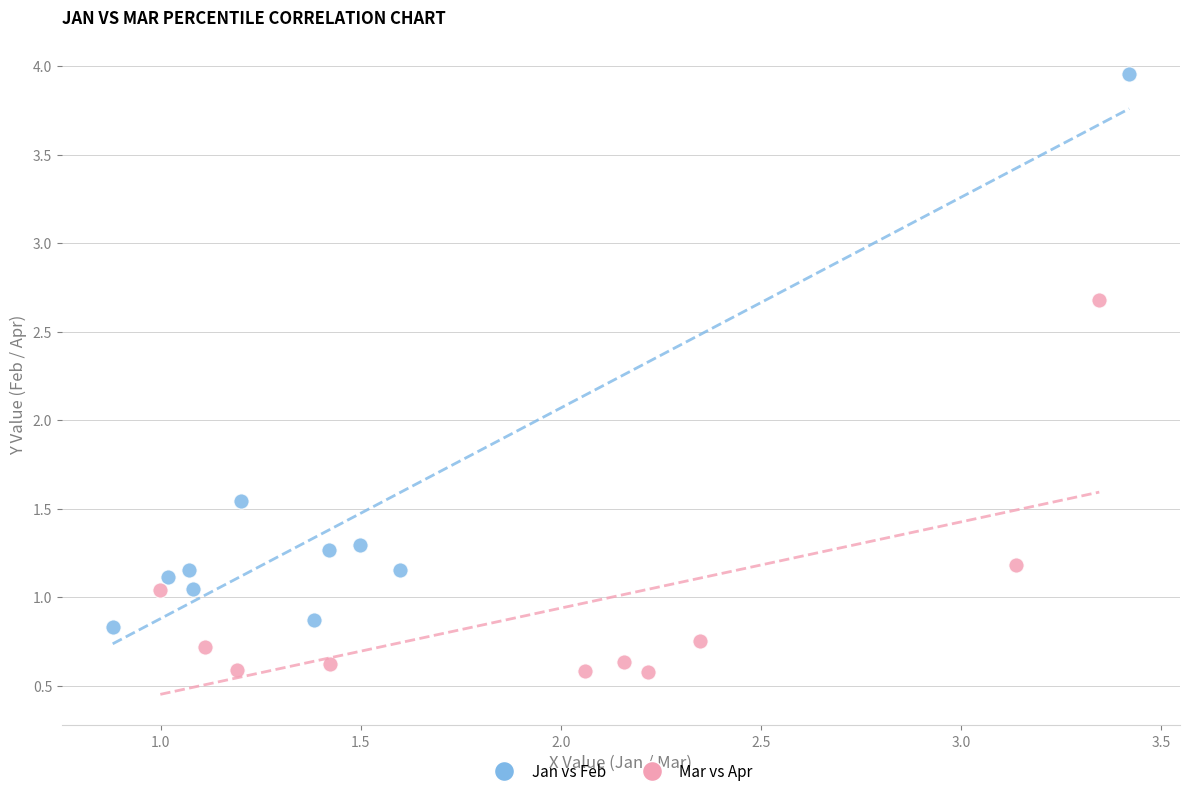

Which series has the largest Y range (max minus min)?

Jan vs Feb